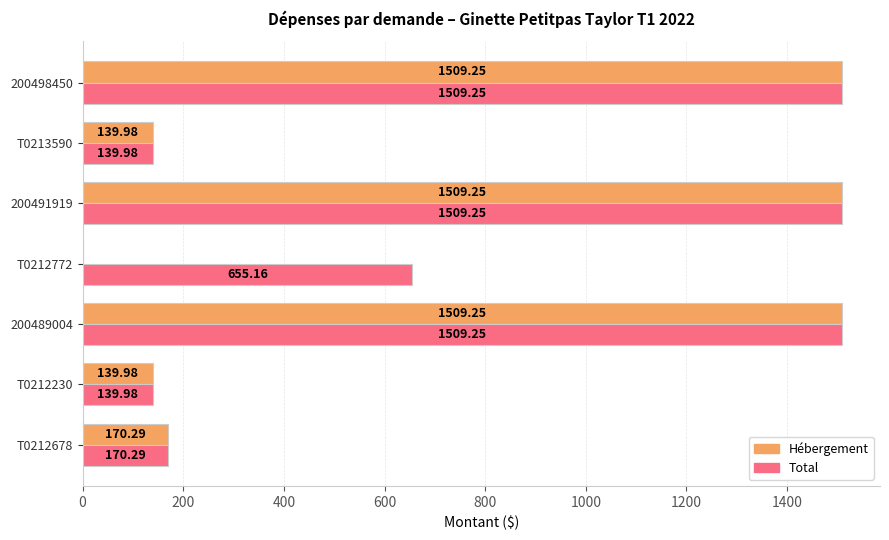

How many values in the Total series exceed 655?

4